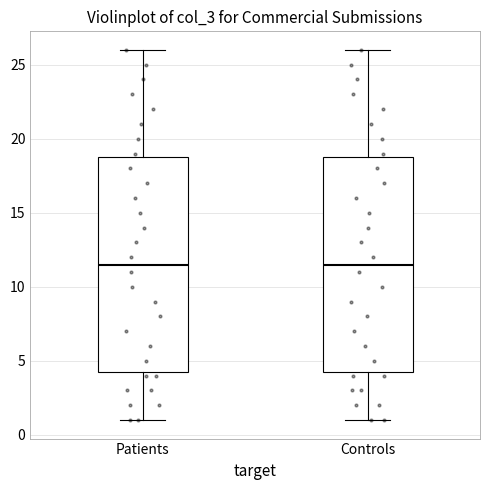

Reading left to right, read every box against the y-axis: the position of its median line, the range the box covers, and the ends of its whiskers. The values are not printed on the chart, so give them approximately, as read against the axis.

Patients: median 11.5, box 4.5 to 19.0, whiskers 1.0 to 26.0
Controls: median 11.5, box 4.5 to 19.0, whiskers 1.0 to 26.0